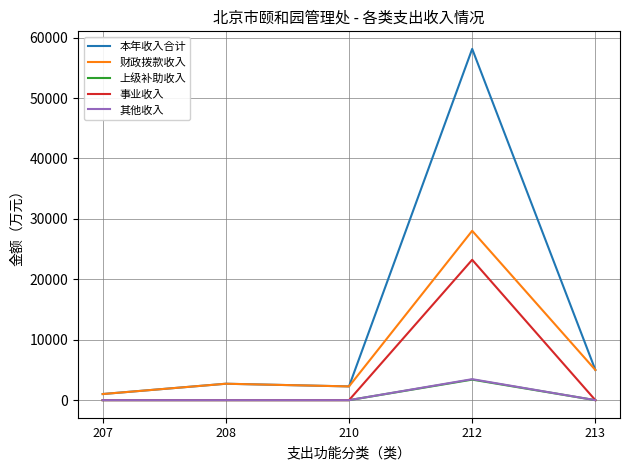

What is the greatest value displayed?

58136.1